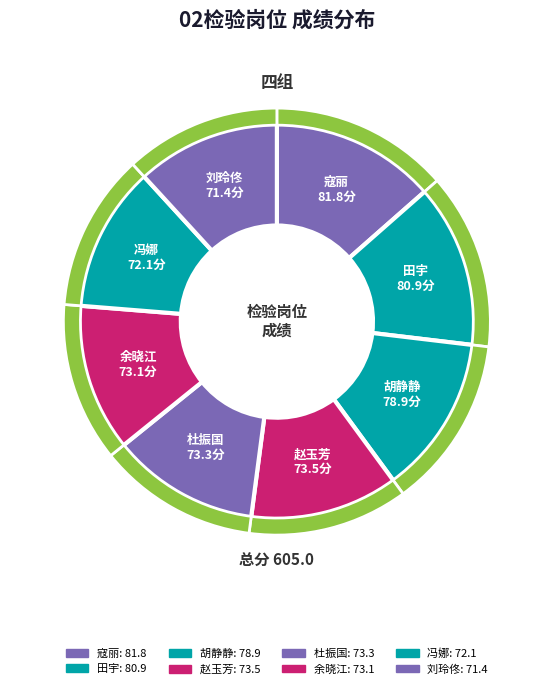

What percentage is the 刘玲佟 slice, to the nearest percent?

12%